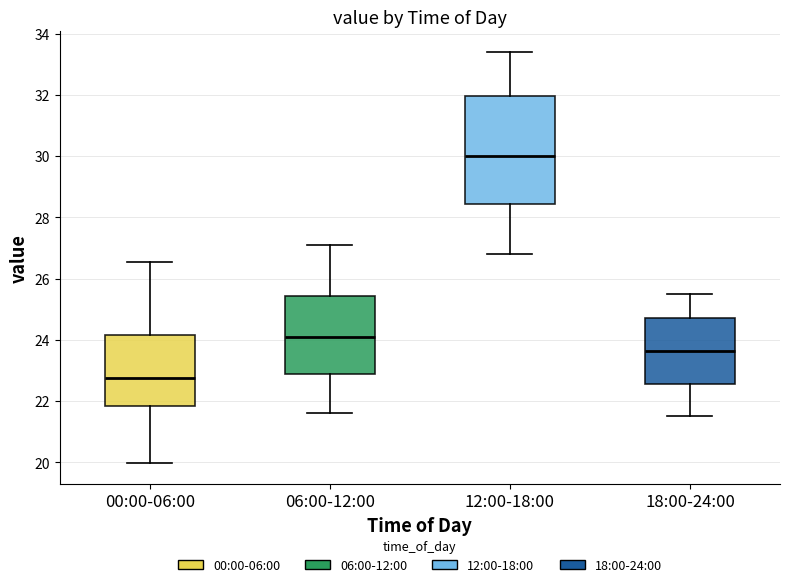

Reading left to right, read every box against the y-axis: the position of its median line, the range the box covers, and the ends of its whiskers. The values are not printed on the chart, so give them approximately, as read against the axis.

00:00-06:00: median 22.8, box 21.8 to 24.2, whiskers 20.0 to 26.6
06:00-12:00: median 24.2, box 22.8 to 25.4, whiskers 21.6 to 27.2
12:00-18:00: median 30.0, box 28.4 to 32.0, whiskers 26.8 to 33.4
18:00-24:00: median 23.6, box 22.6 to 24.8, whiskers 21.6 to 25.6